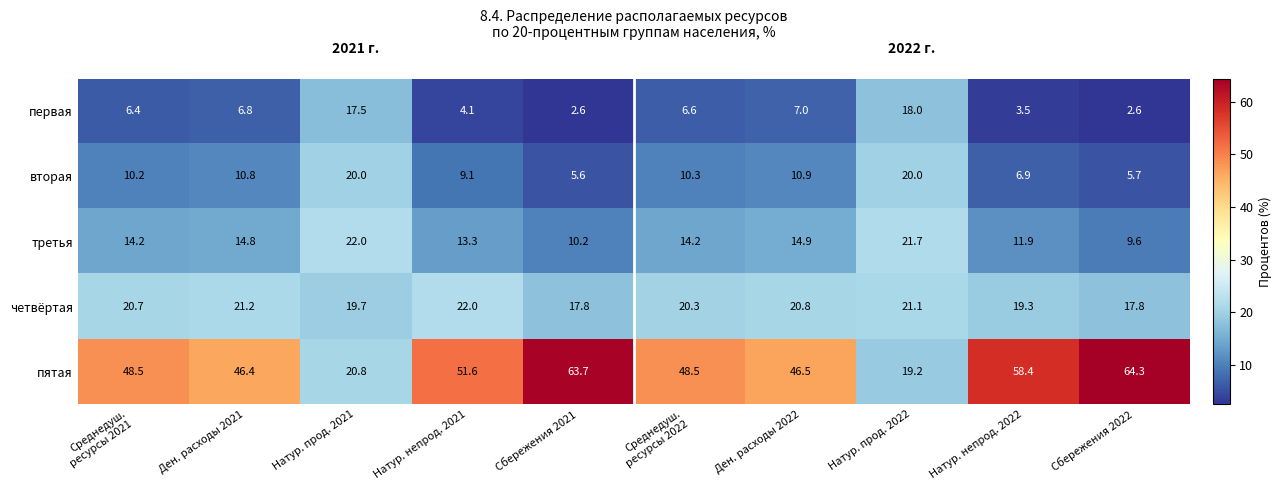

What is the difference between the maximum and minimum values in the вторая series?

14.4